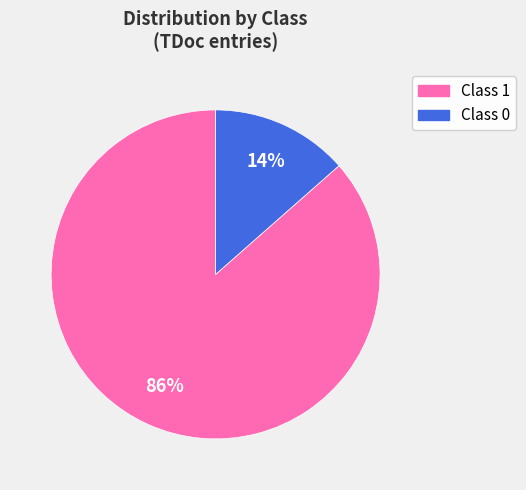

To the nearest percent, what is the average slice percentage?

50%